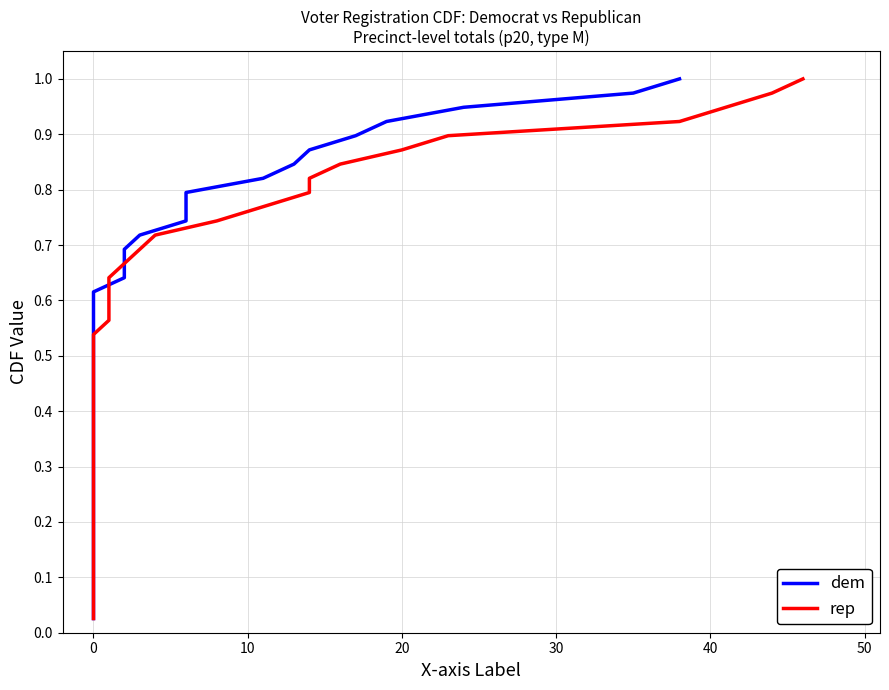

What is the label of the 24th point from the right?

15